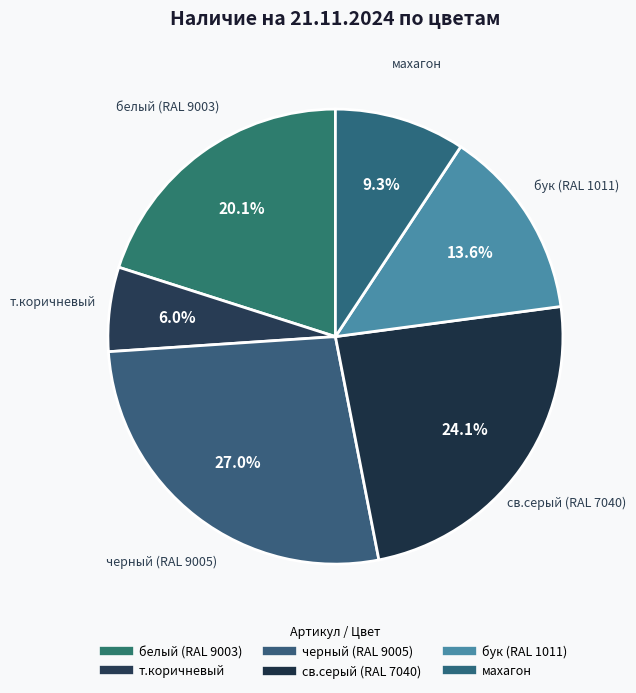

Count the number of slices in the pie.

6